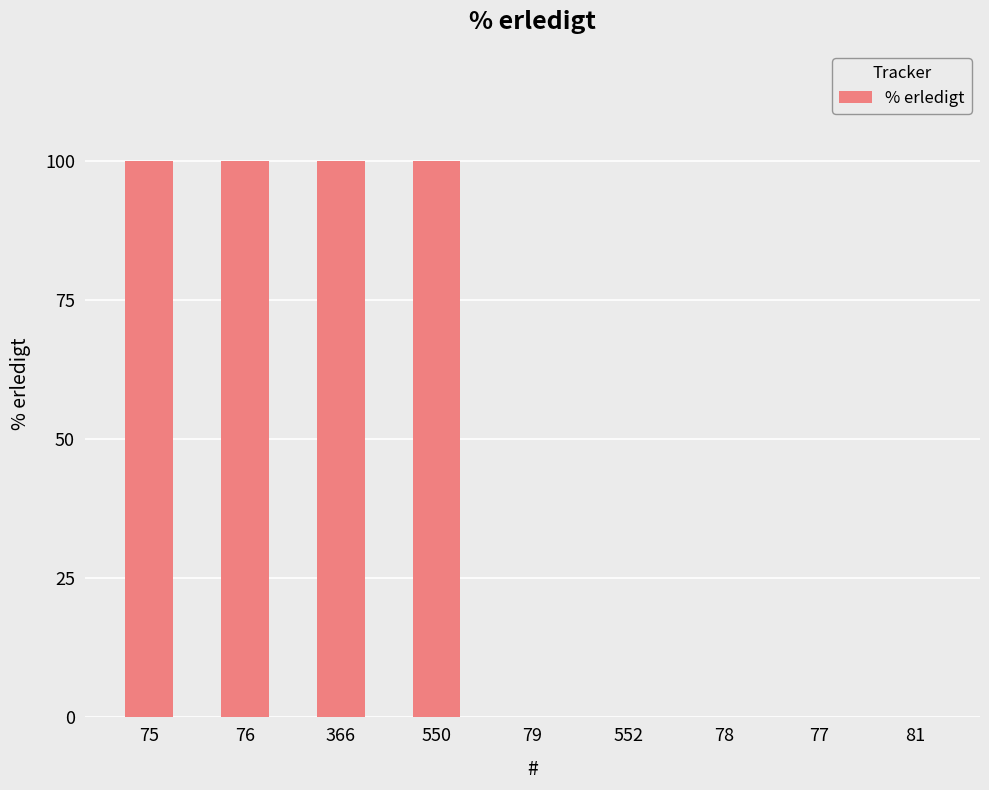

Reading right to left, what are all the values shown in this chart?

0	0	0	0	0	100	100	100	100